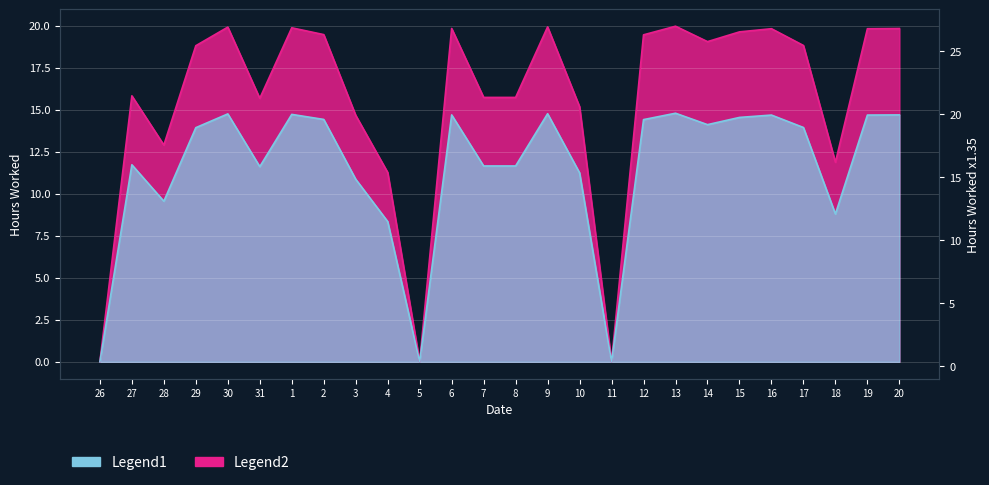

Rank the categories by value from lowest to highest.

26, 5, 11, 4, 18, 28, 3, 10, 31, 7, 8, 27, 29, 17, 14, 12, 2, 15, 16, 19, 6, 20, 1, 30, 9, 13